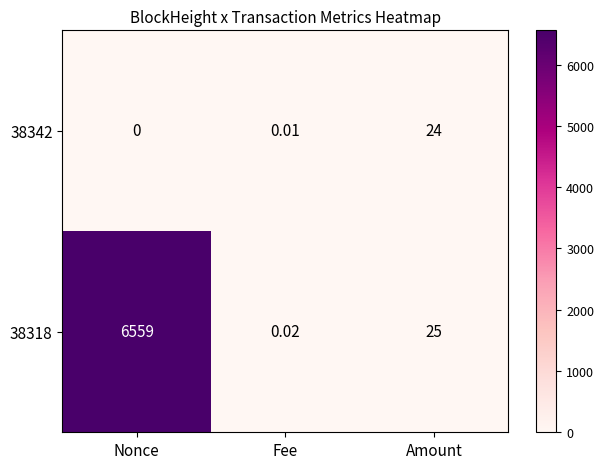

At which category does the chart reach its minimum across all series?

Nonce